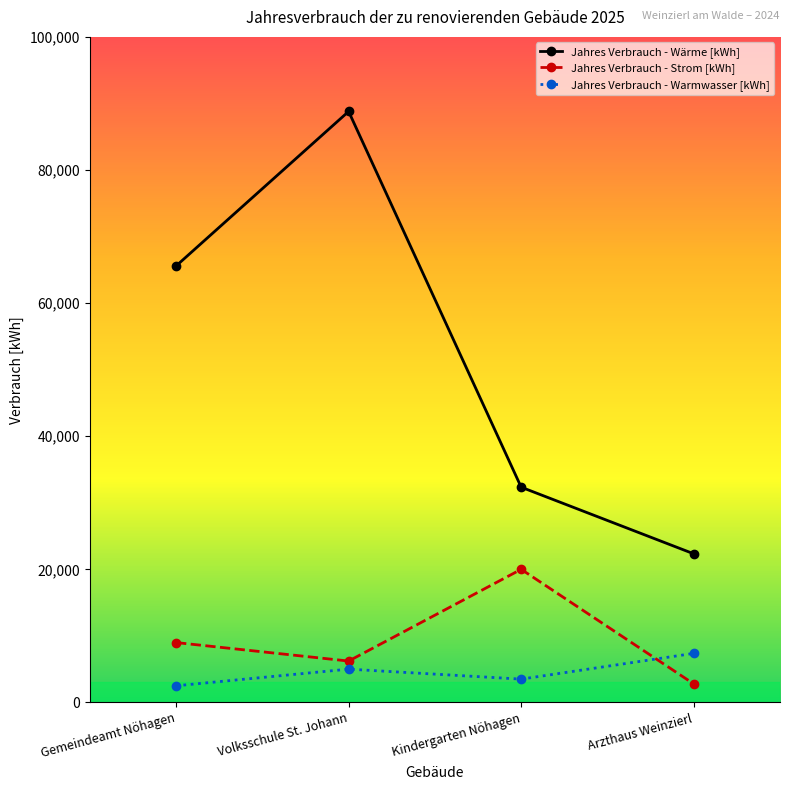

Which series has the largest range (max minus min)?

Jahres Verbrauch - Wärme [kWh]